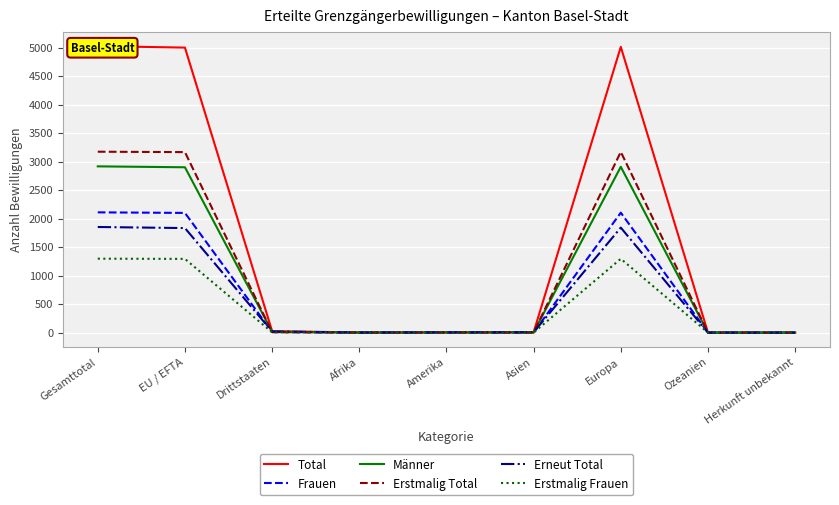

At Drittstaaten, list the series in order from smallest to largest.

Erstmalig Frauen, Erstmalig Total, Frauen, Männer, Erneut Total, Total